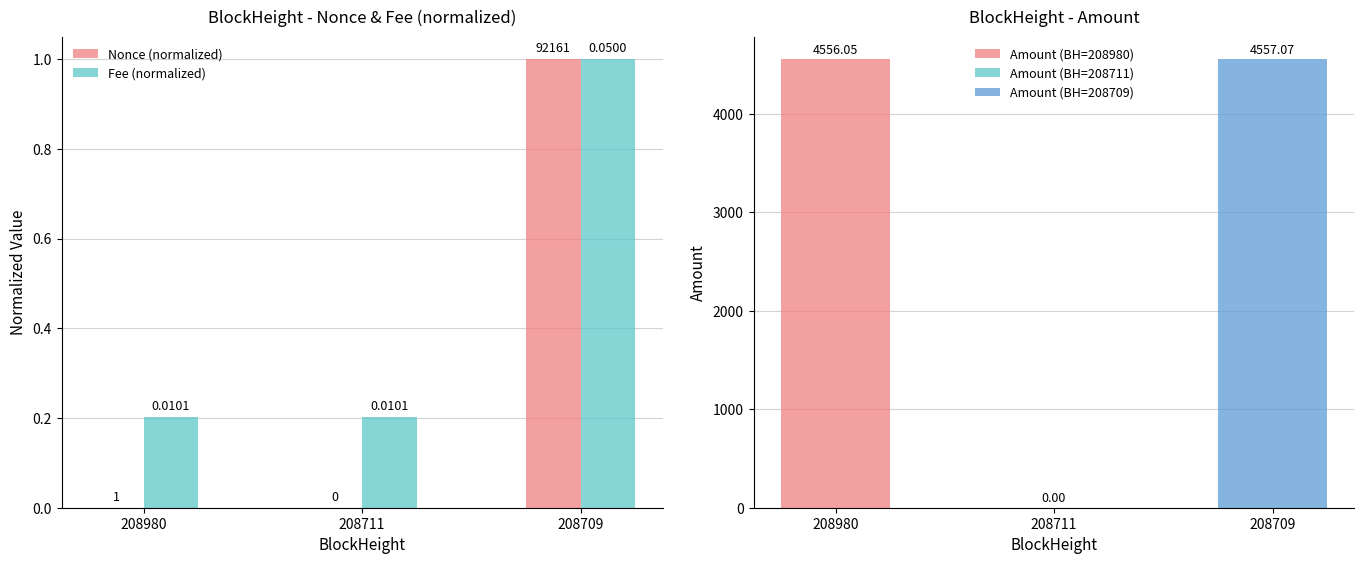

Are the bars horizontal?

No